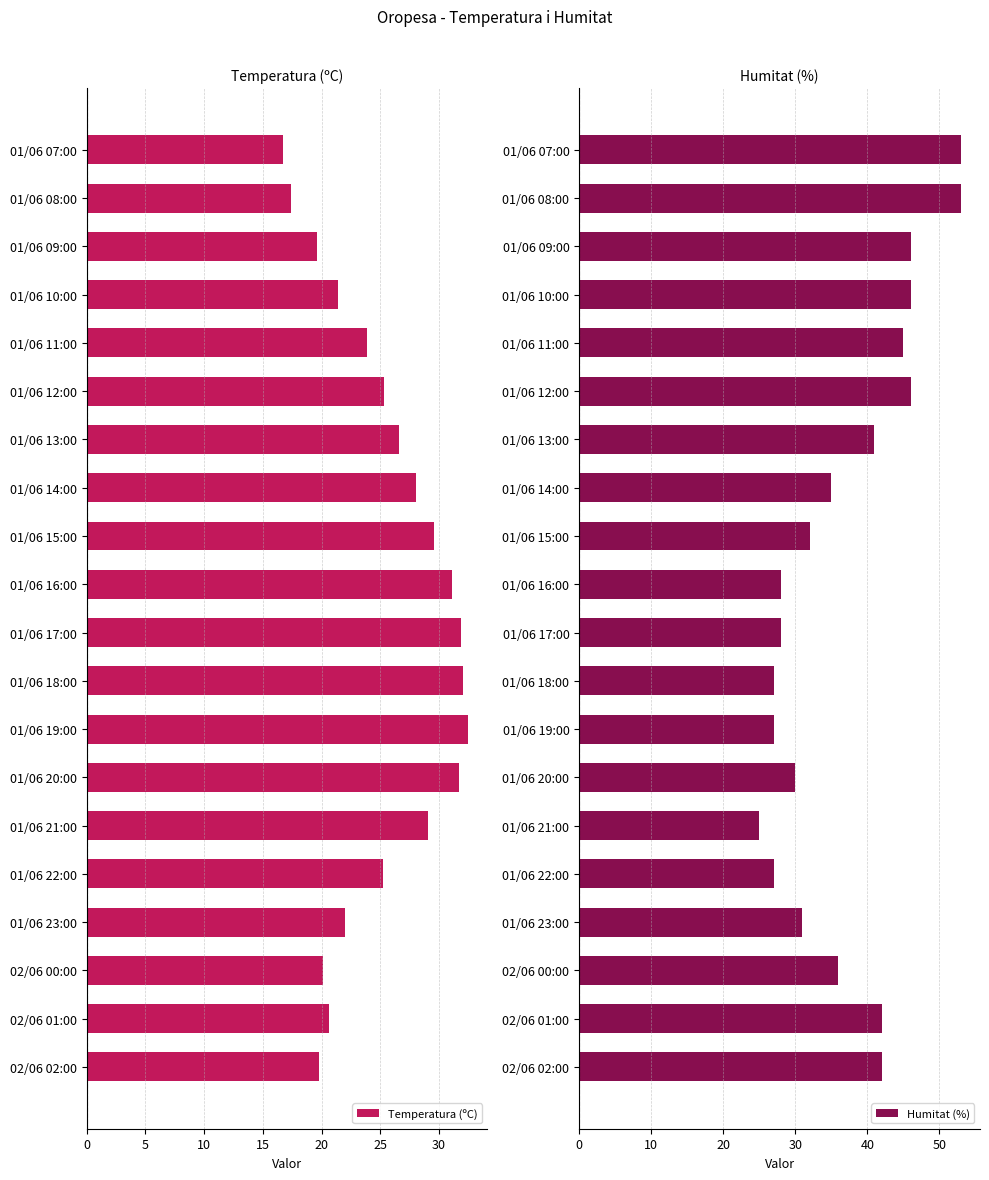

What is the difference between the maximum and minimum values in the Humitat (%) series?

28